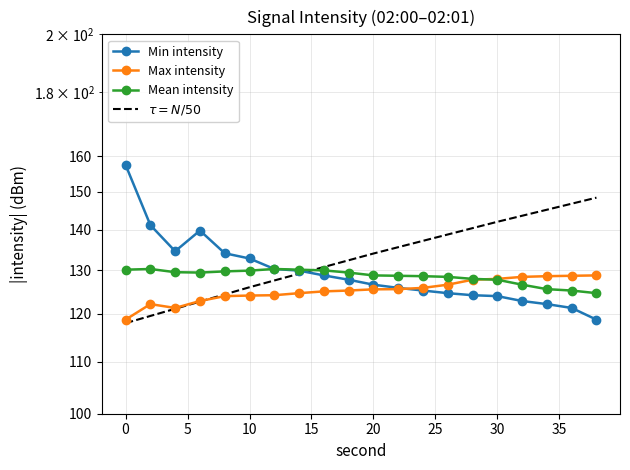

After their last crossing, which series has the higher values: Max intensity or Mean intensity?

Max intensity